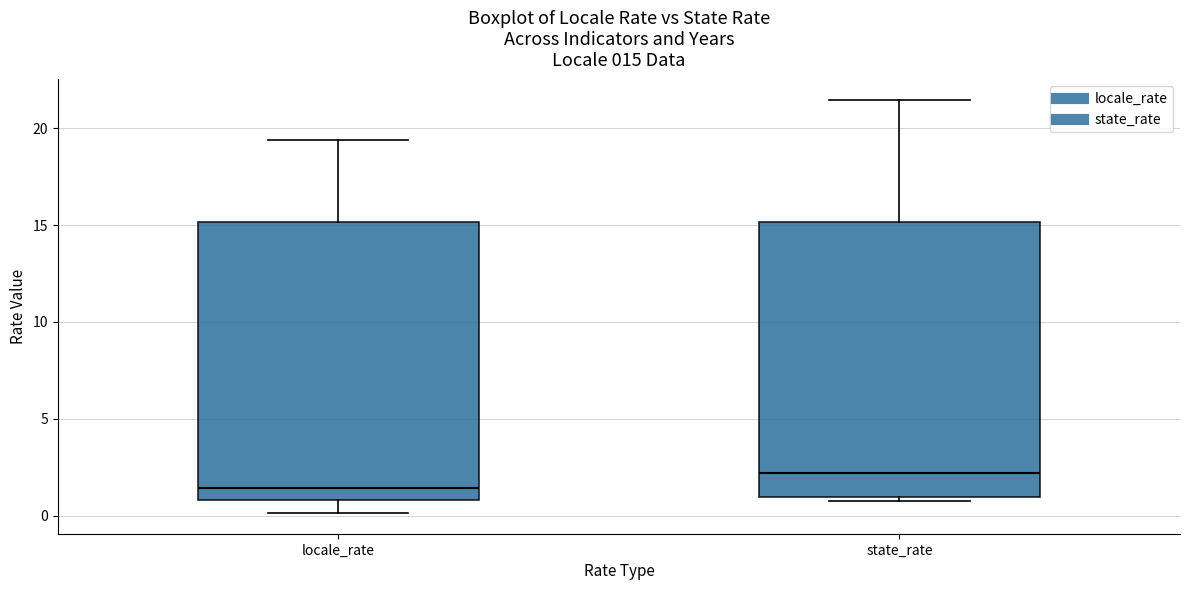

Which box has the highest median line?

state_rate